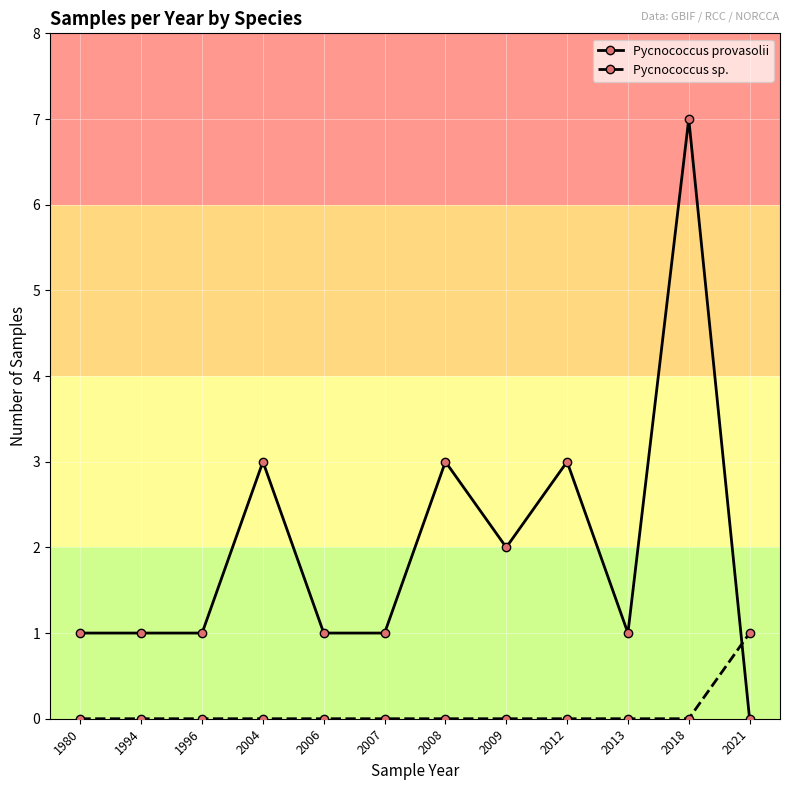

Count the number of categories in the chart.

12